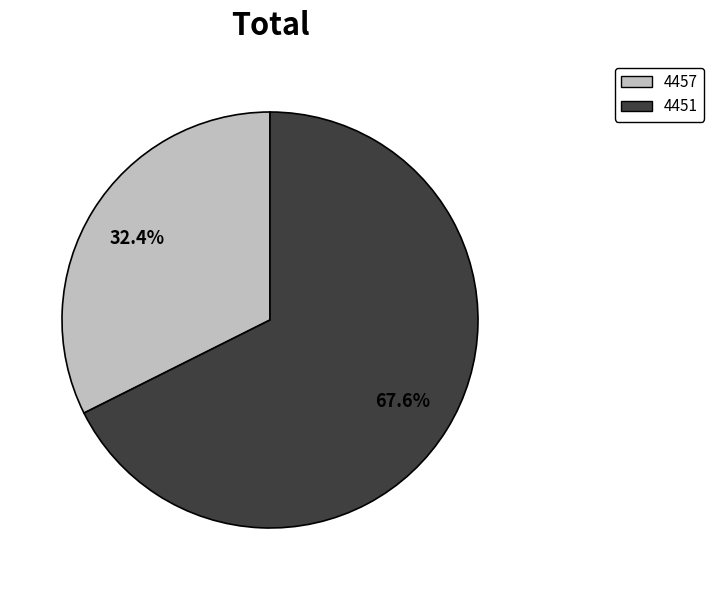

Rank the categories by value from lowest to highest.

4457, 4451